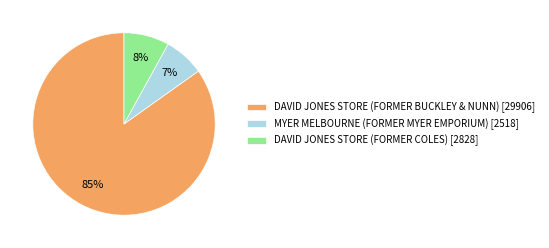

How many slices are in this pie chart?

3